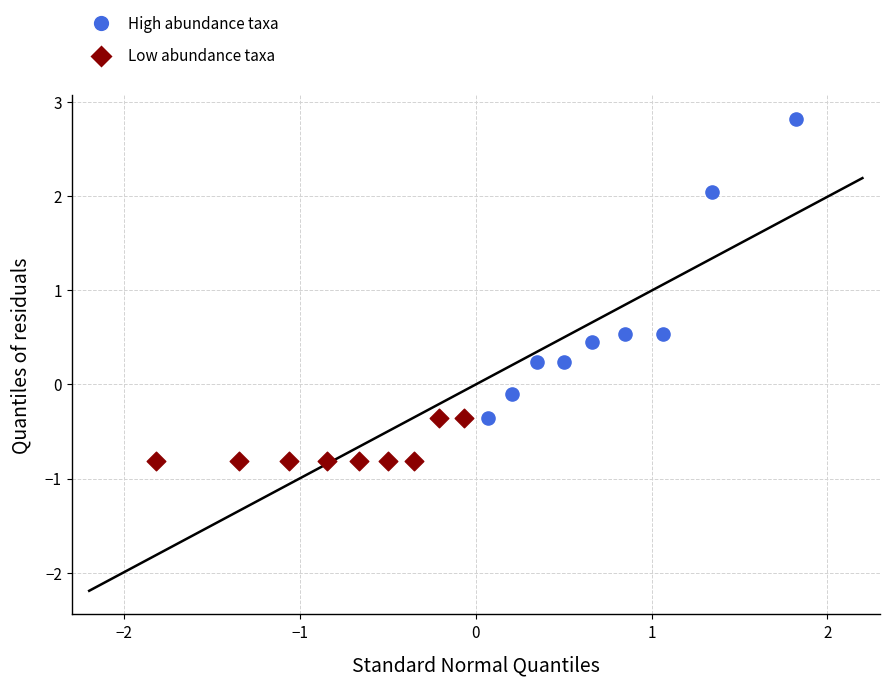

What are all the series names shown in the legend?

High abundance taxa, Low abundance taxa